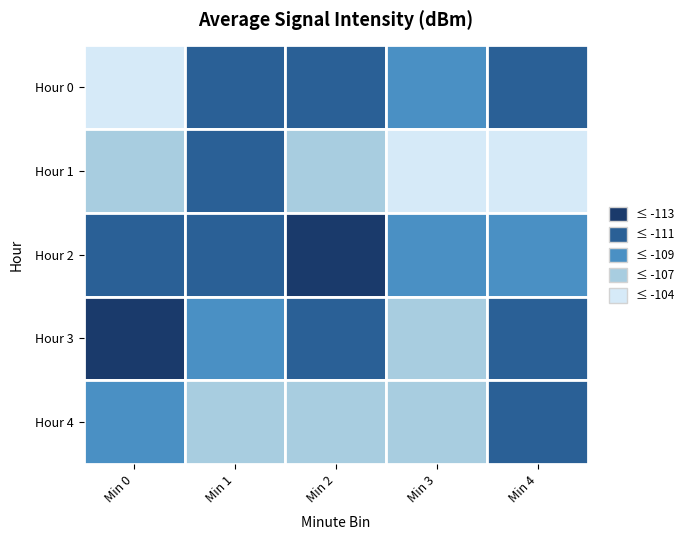

The value of 4 at 2 is -186.7. True or false?

False